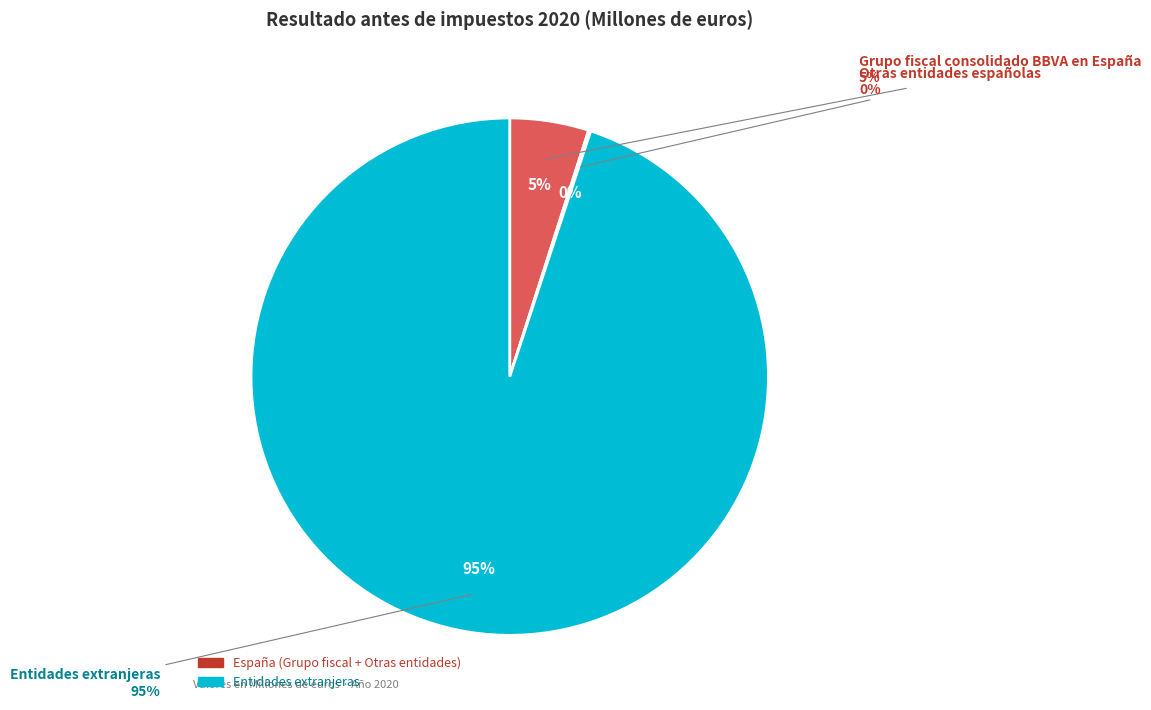

What percentage is the Grupo fiscal consolidado BBVA en España slice, to the nearest percent?

5%